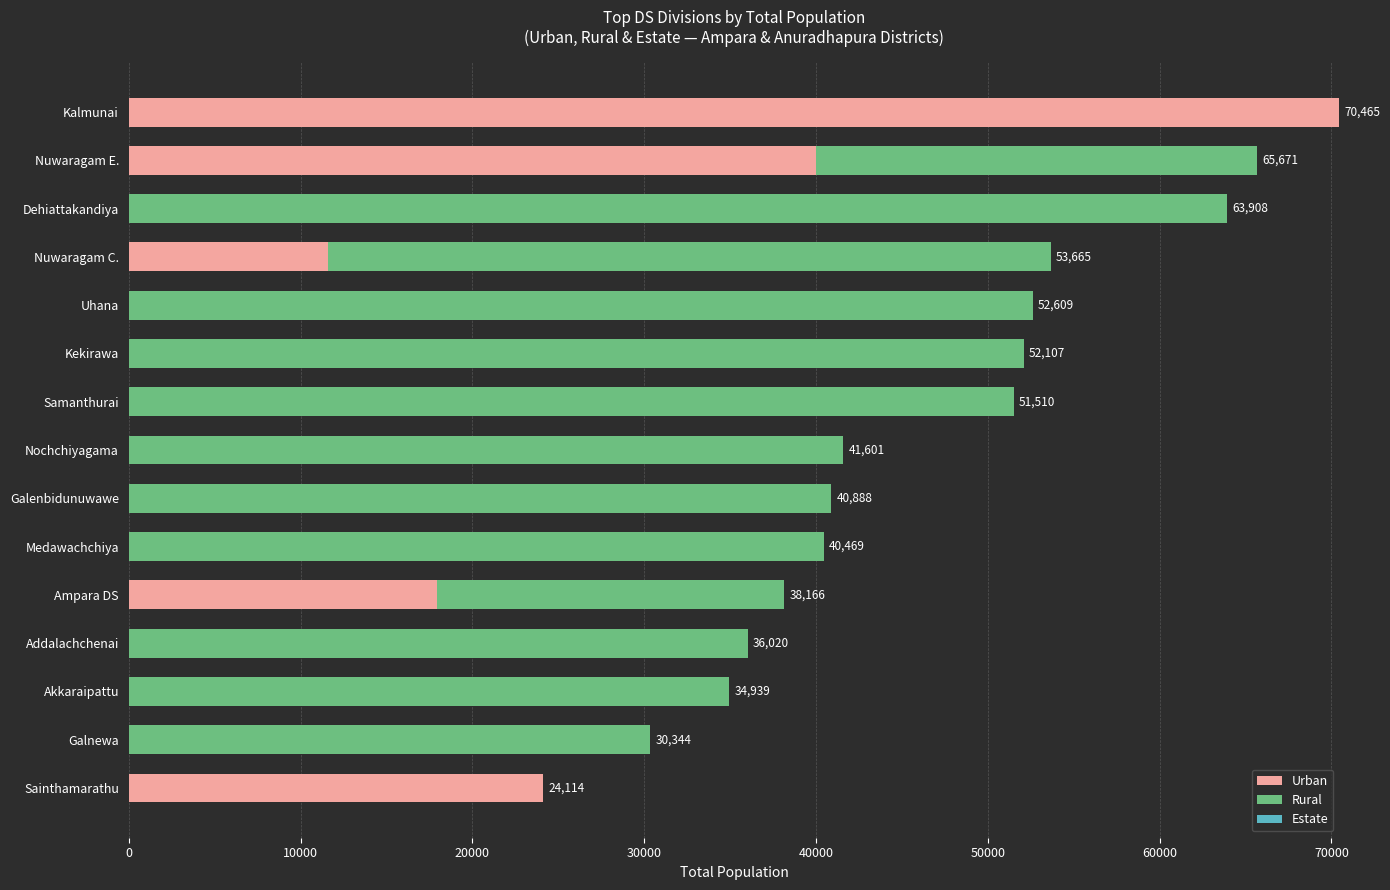

At which label does Urban reach its peak?

Kalmunai